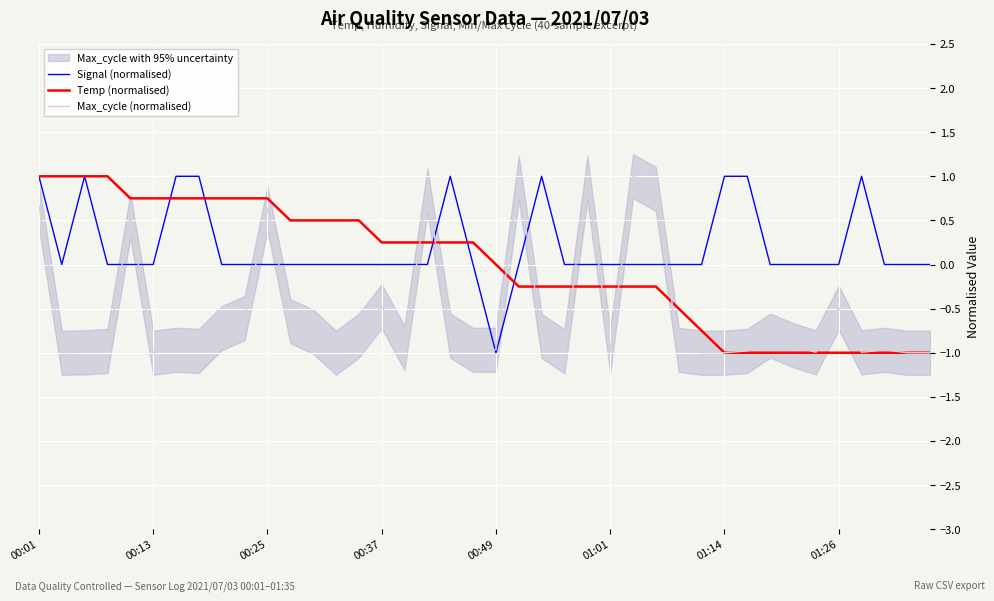

Is the value of Signal (normalised) at 21 greater than the value of Temp (normalised) at 11?

No